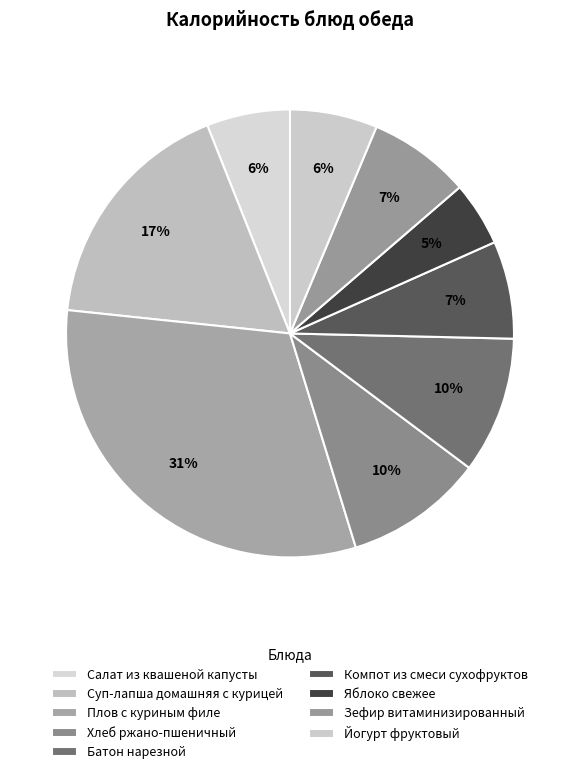

Combined, do Батон нарезной and Суп-лапша домашняя с курицей account for over 50%?

No